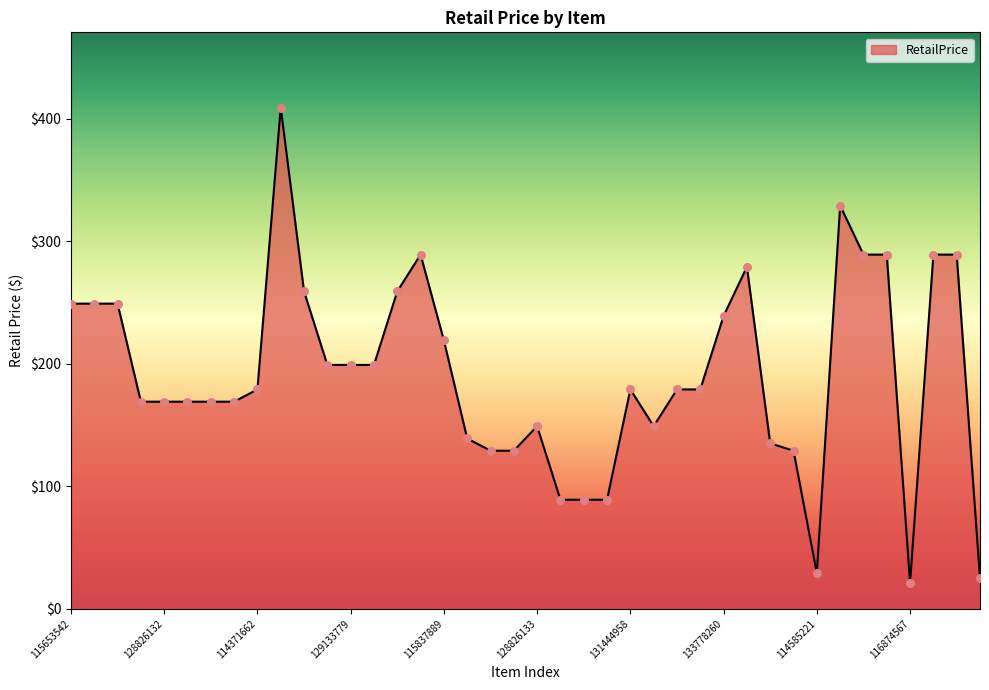

What is the maximum value shown in the chart?

409.0